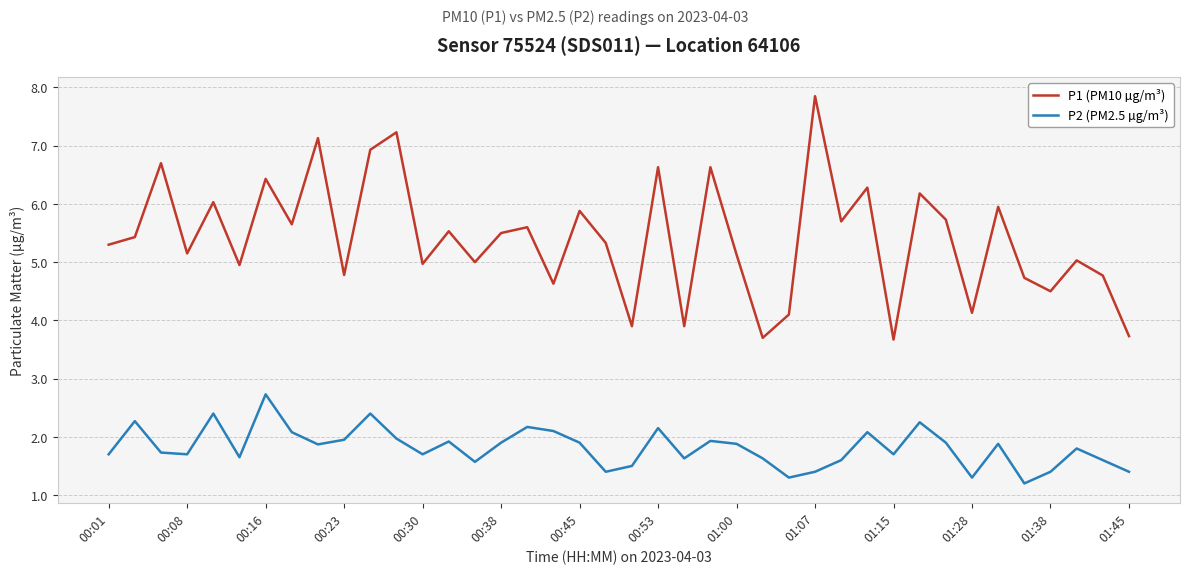

What is the difference between the maximum and minimum values in the P1 (PM10 µg/m³) series?

4.2